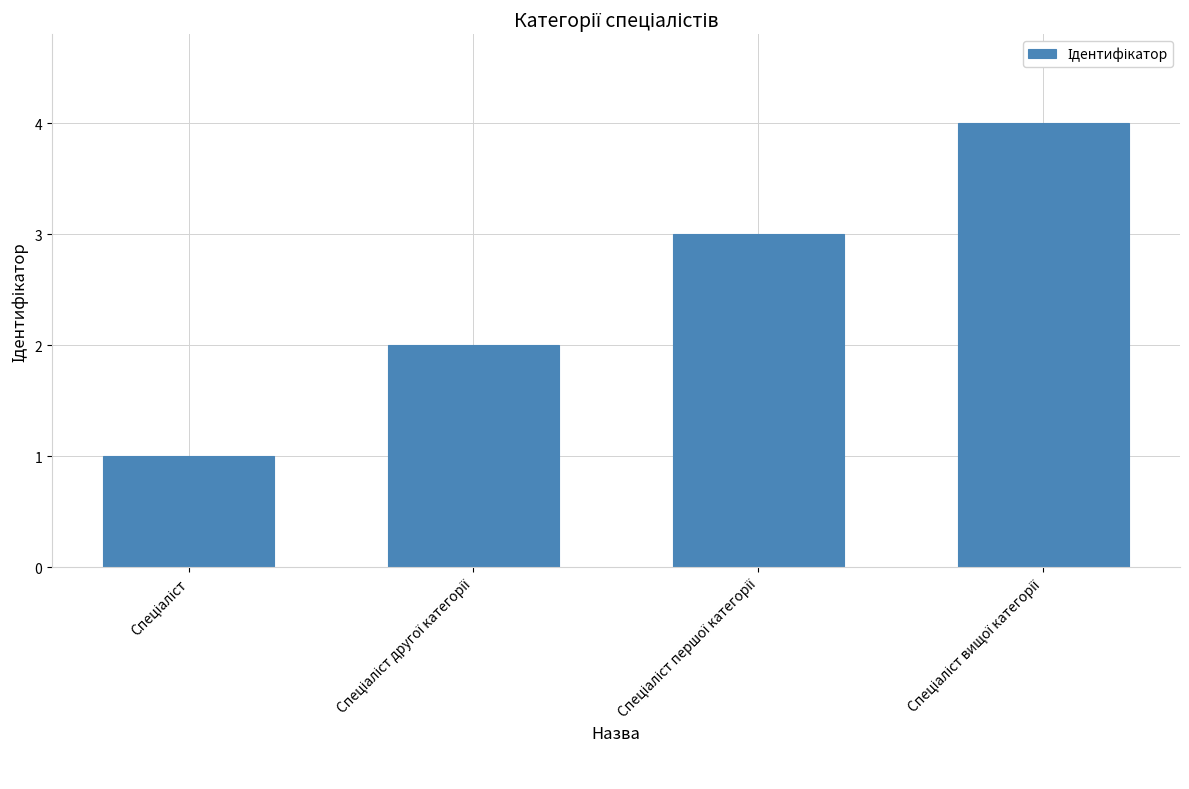

What is the difference between the maximum and minimum values?

3